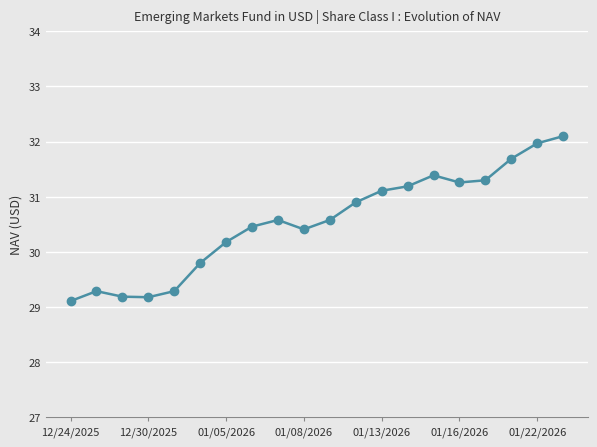

True or false: there are more than 2 points higher than both neighbors.

True